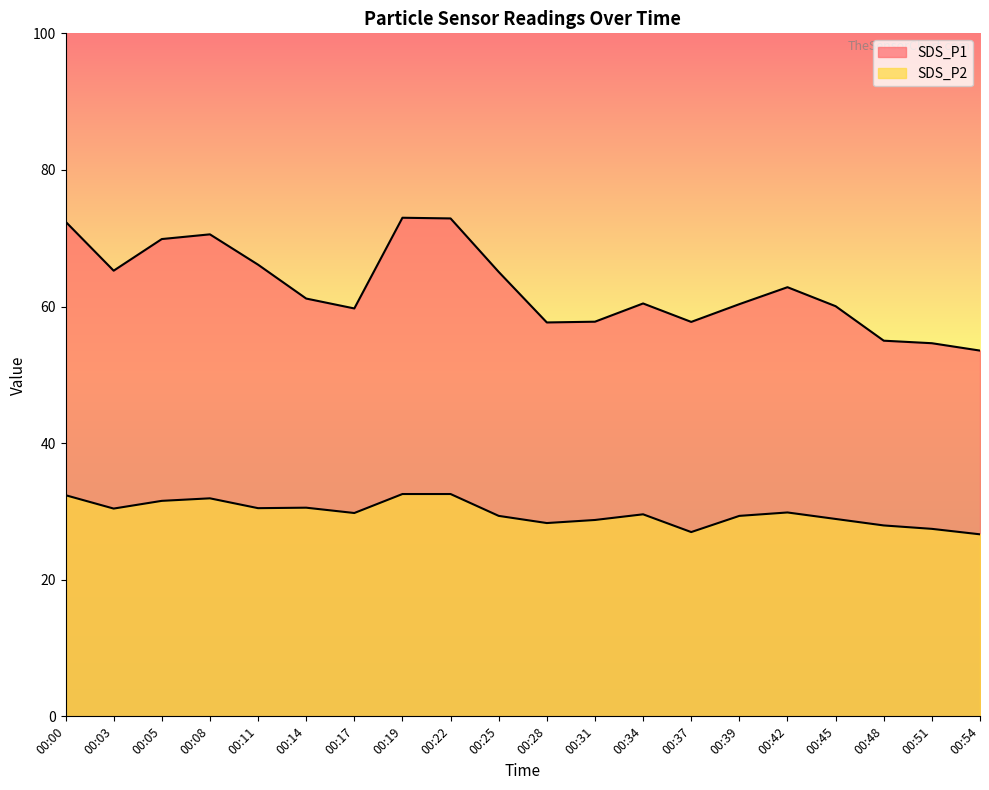

At which category does SDS_P2 reach its first local valley?

00:03